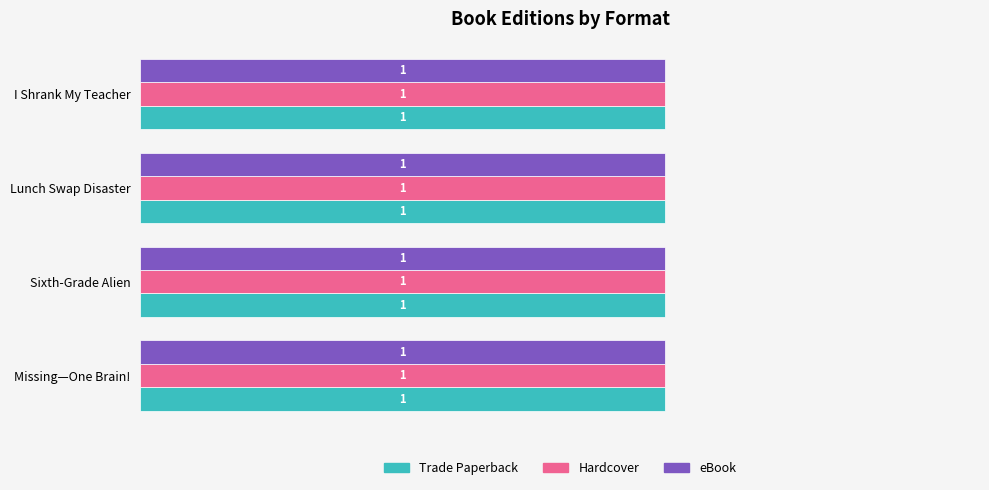

True or false: eBook has a value of 872984 at I Shrank My Teacher.

False